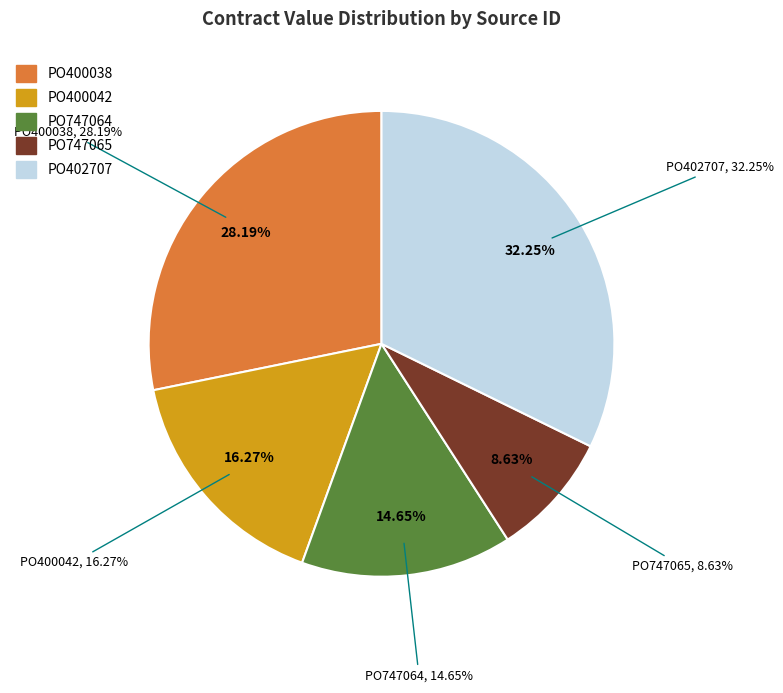

Rank the categories by value from lowest to highest.

PO747065, PO747064, PO400042, PO400038, PO402707